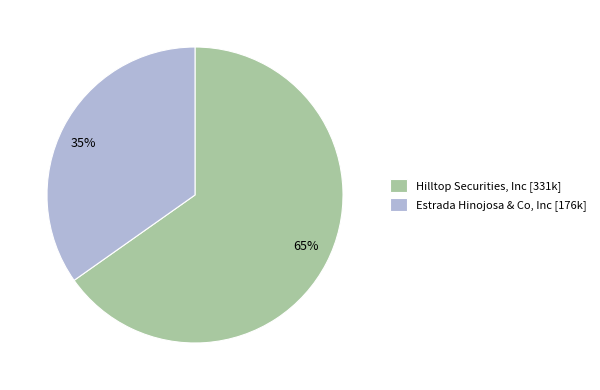

How many slices are in this pie chart?

2